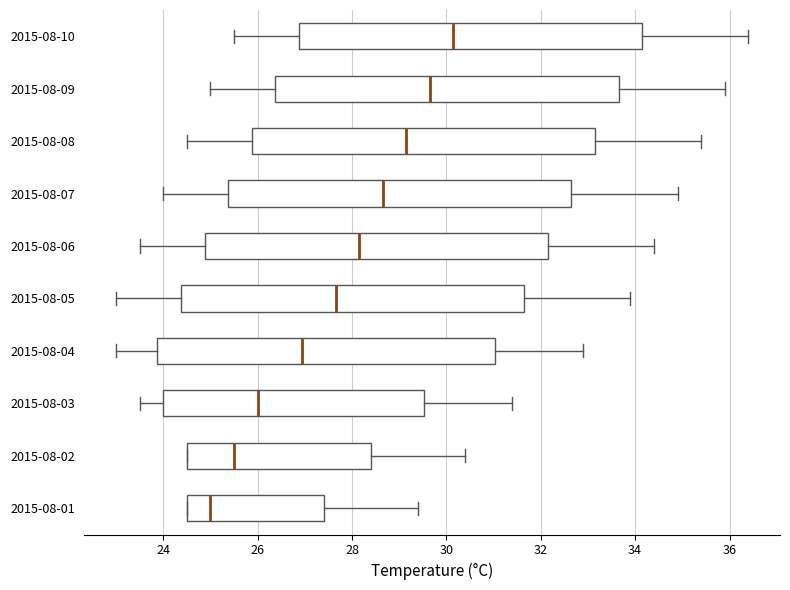

Which box has the furthest to the left median line?

2015-08-01